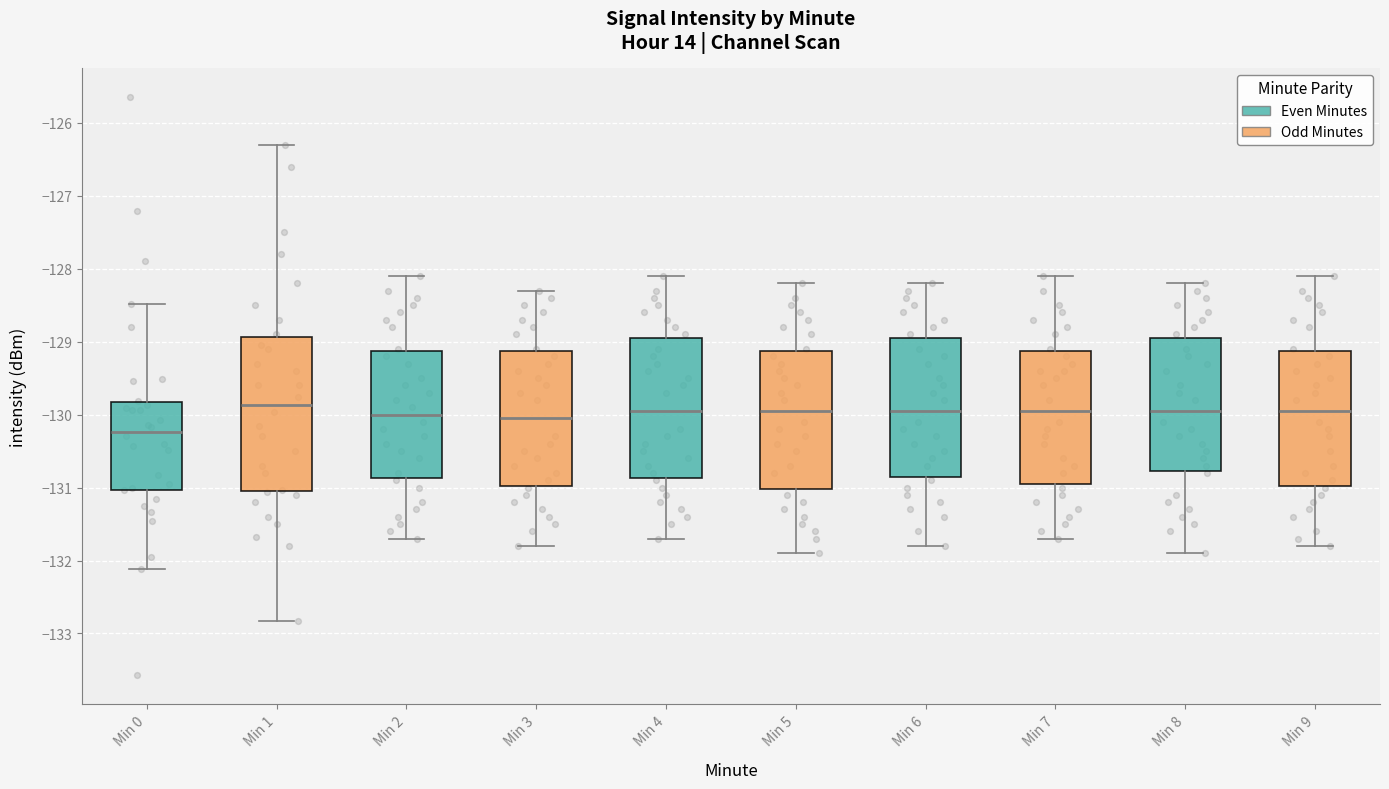

Reading left to right, read every box against the y-axis: the position of its median line, the range the box covers, and the ends of its whiskers. The values are not printed on the chart, so give them approximately, as read against the axis.

Min 0: median -130.2, box -131.0 to -129.8, whiskers -132.1 to -128.5
Min 1: median -129.9, box -131.1 to -128.9, whiskers -132.8 to -126.3
Min 2: median -130.0, box -130.9 to -129.1, whiskers -131.7 to -128.1
Min 3: median -130.0, box -131.0 to -129.1, whiskers -131.8 to -128.3
Min 4: median -129.9, box -130.9 to -128.9, whiskers -131.7 to -128.1
Min 5: median -129.9, box -131.0 to -129.1, whiskers -131.9 to -128.2
Min 6: median -129.9, box -130.8 to -128.9, whiskers -131.8 to -128.2
Min 7: median -129.9, box -130.9 to -129.1, whiskers -131.7 to -128.1
Min 8: median -129.9, box -130.8 to -128.9, whiskers -131.9 to -128.2
Min 9: median -129.9, box -131.0 to -129.1, whiskers -131.8 to -128.1